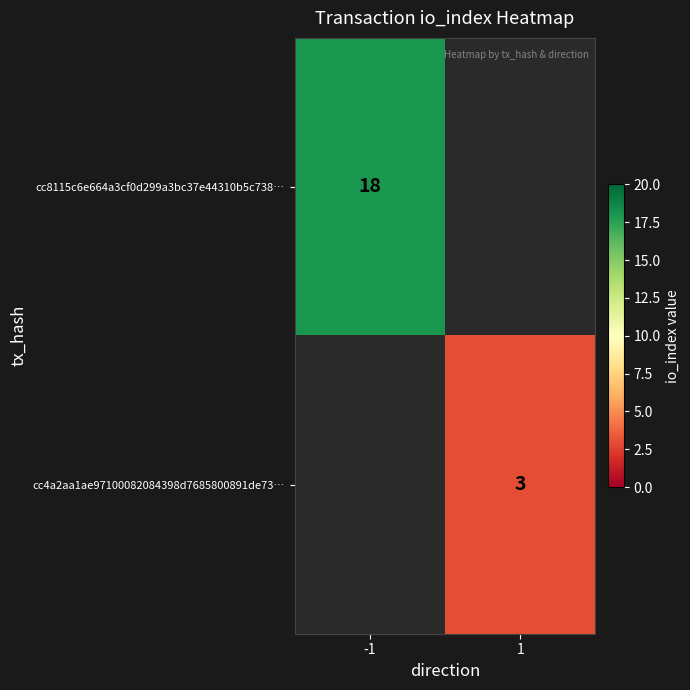

Is it true that cc4a2aa1ae97100082084398d7685800891de73… equals 2 at 1?

False